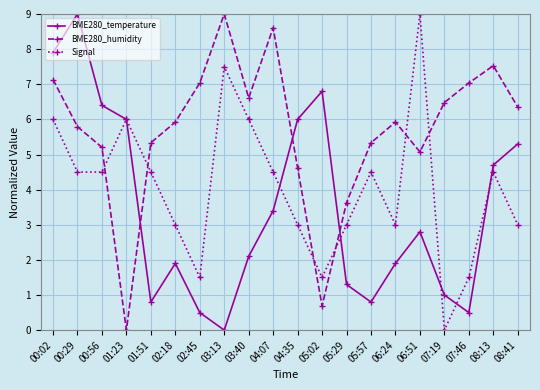

Where does the Signal series first go above 4?

00:02